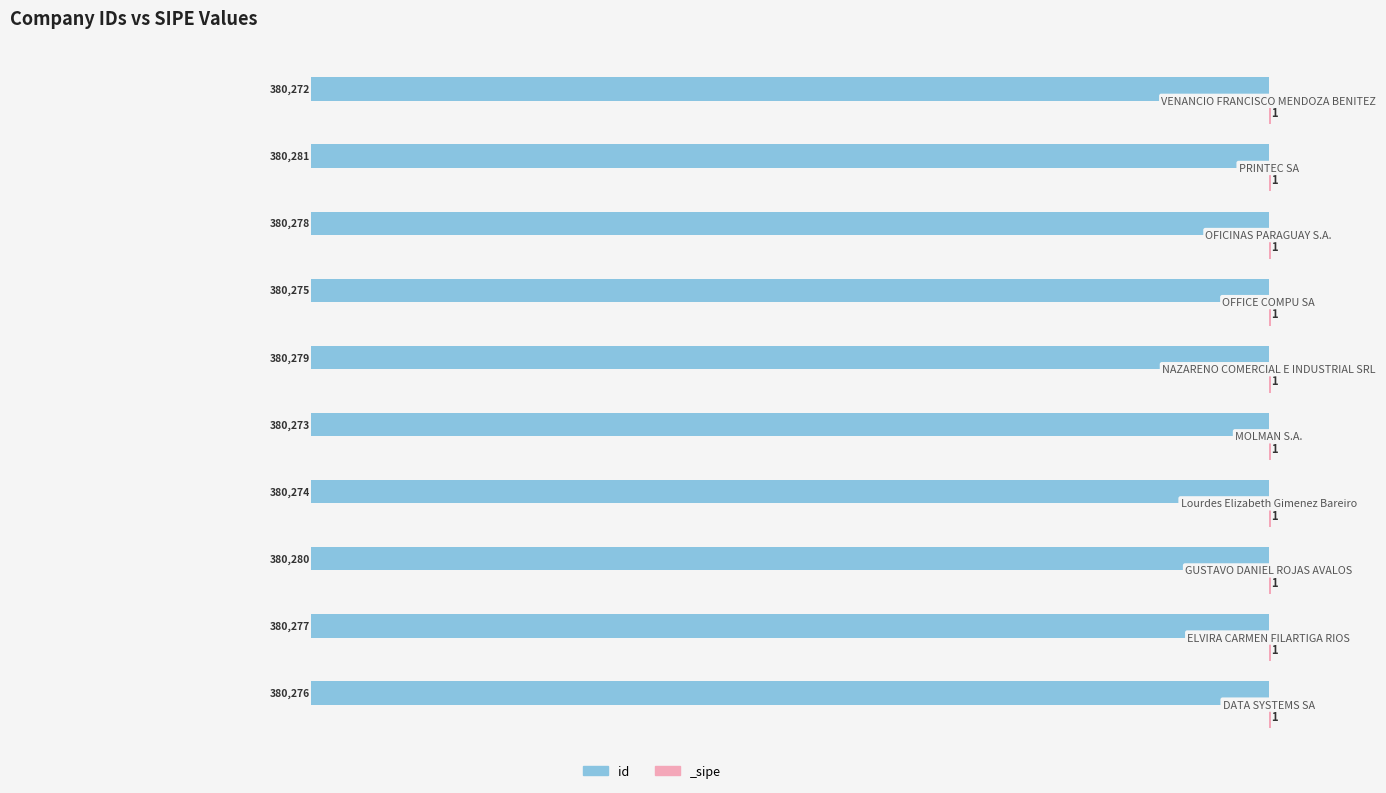

The value at 0 is -380.3. True or false?

True